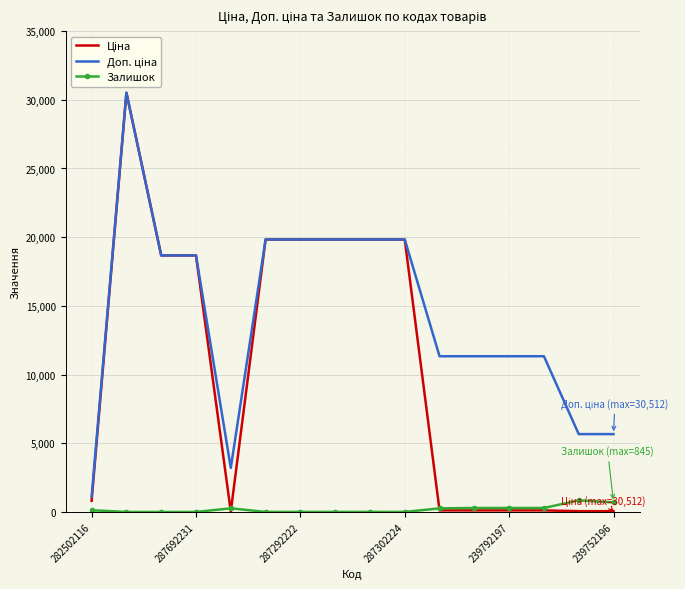

At how many categories does at least one series exceed 26181?

1